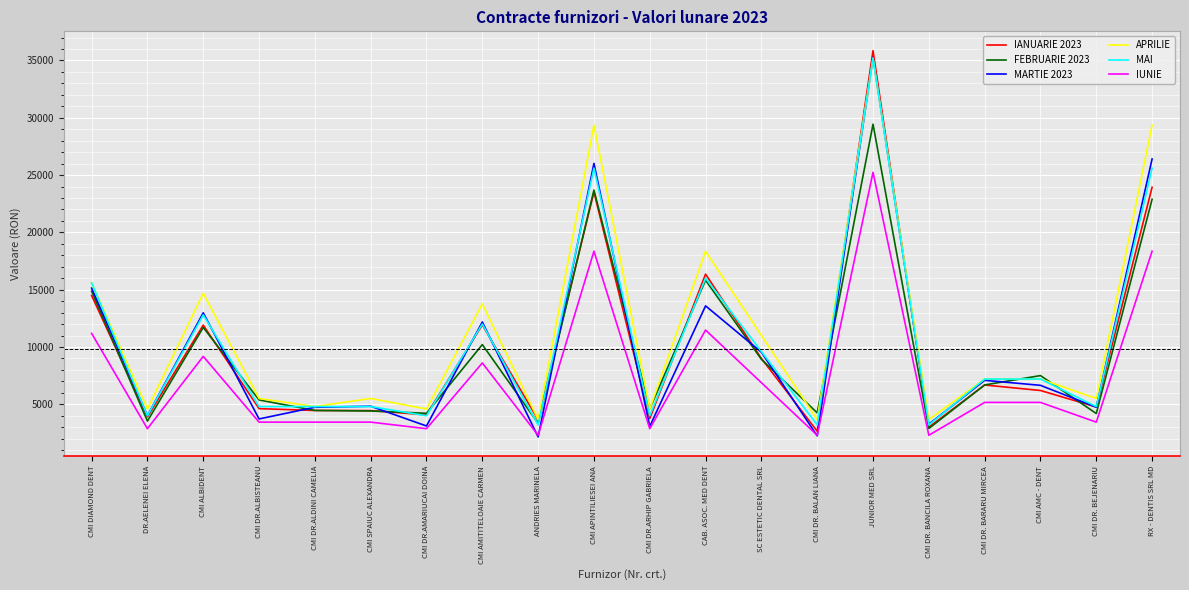

True or false: IUNIE and IANUARIE 2023 cross at least once.

False